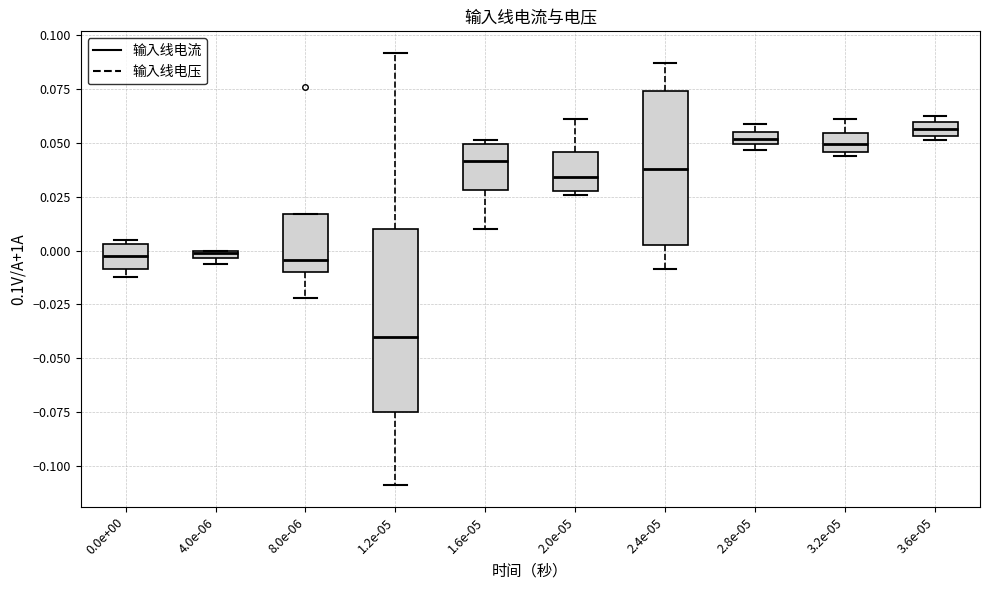

Where does the upper whisker of the box at x = 2.0e-05 end on the y-axis? The values are not printed on the chart, so give them approximately, as read against the axis.

0.060